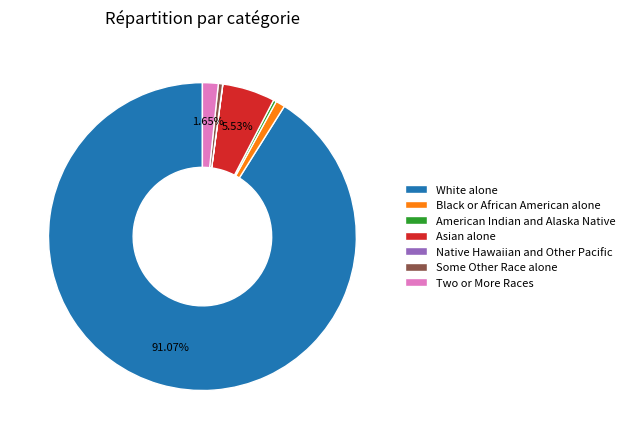

To the nearest percent, what is the difference between the Some Other Race alone and Two or More Races slice percentages?

1%